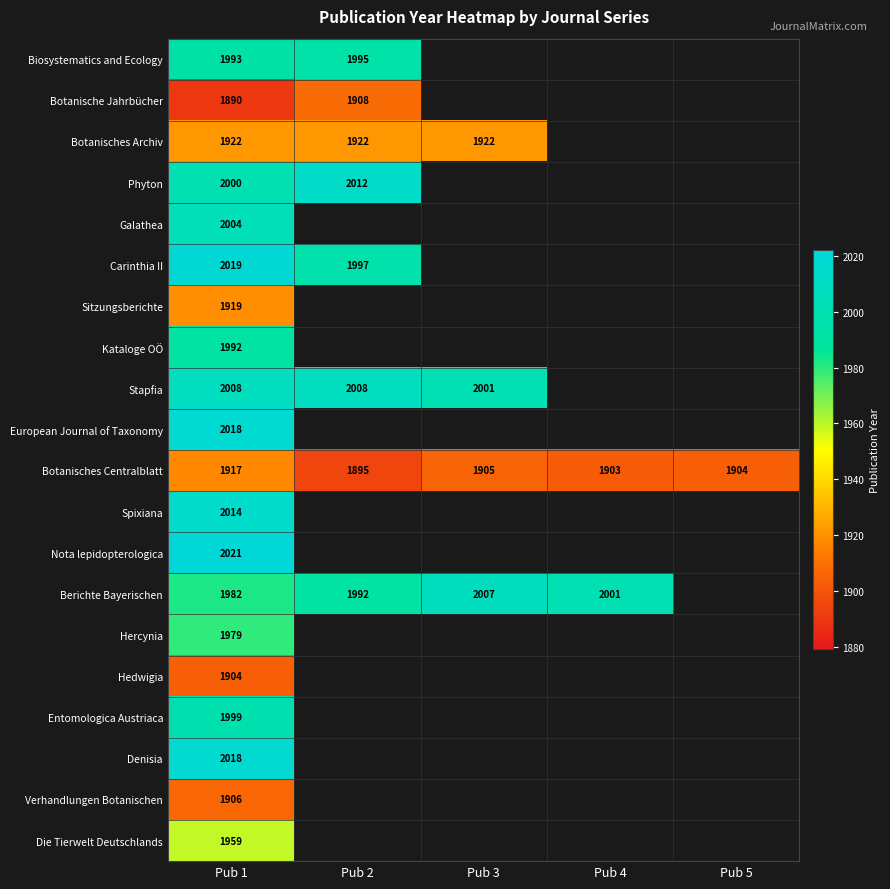

True or false: Botanisches Archiv has a value of 976 at Pub 3.

False